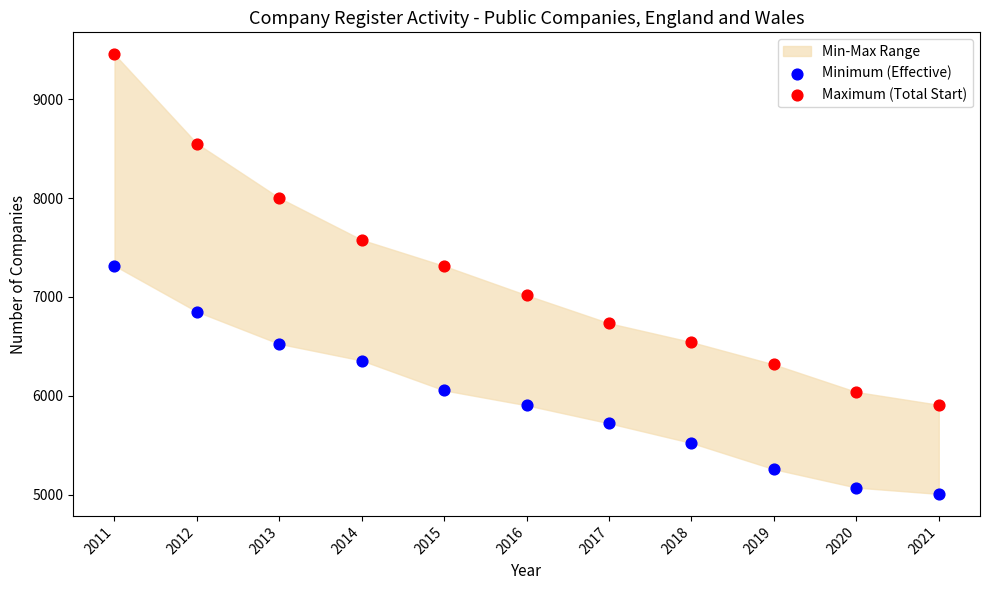

Which series has the largest Y range (max minus min)?

Maximum (Total Start)